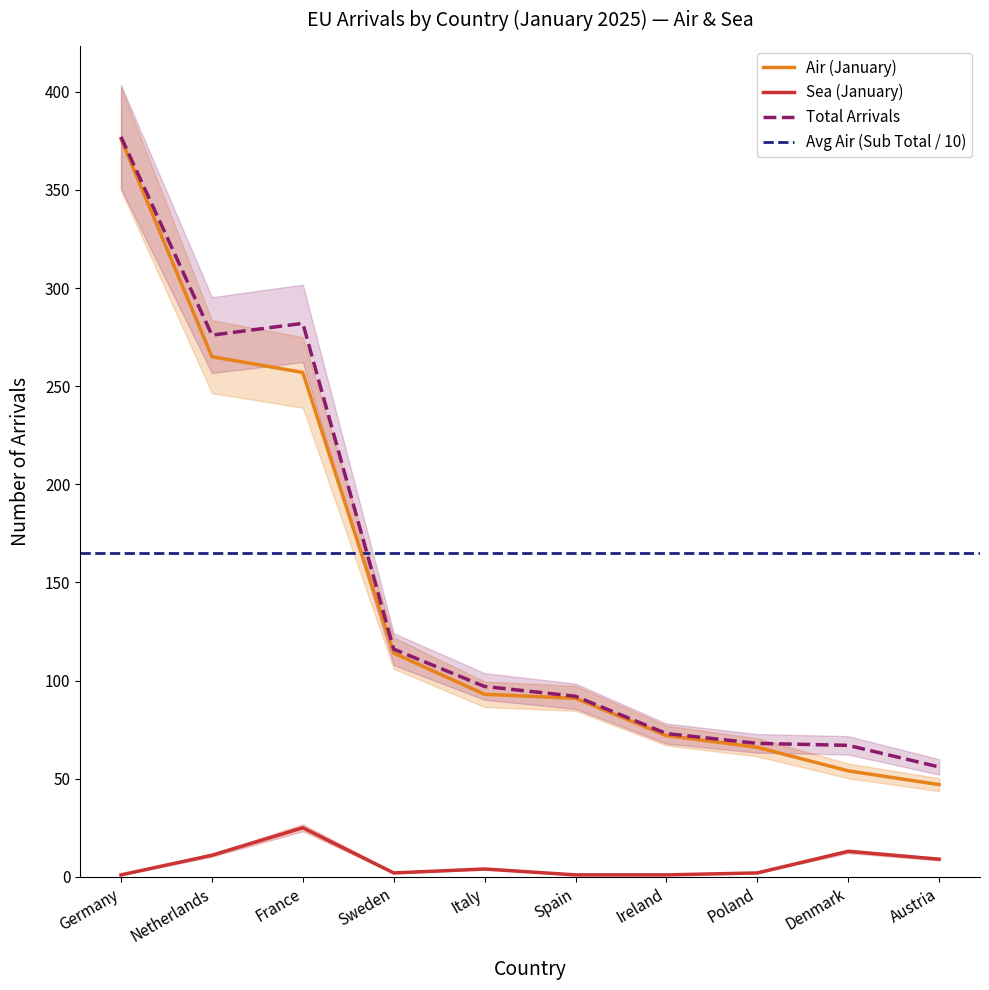

What is the sum of all Sea (January) values?

69